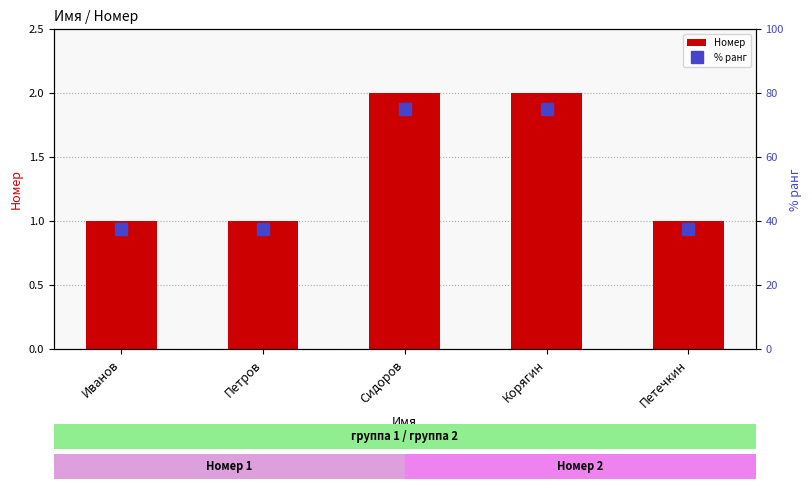

What is the sum of all % ранг values?

262.5